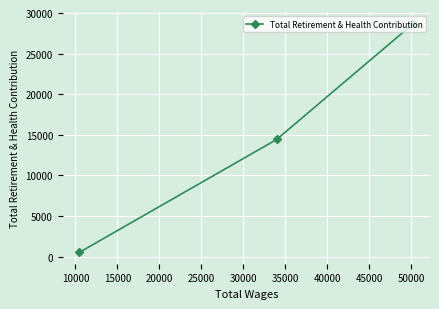

Reading right to left, list all the values displayed in this chart.

28695	14433	540